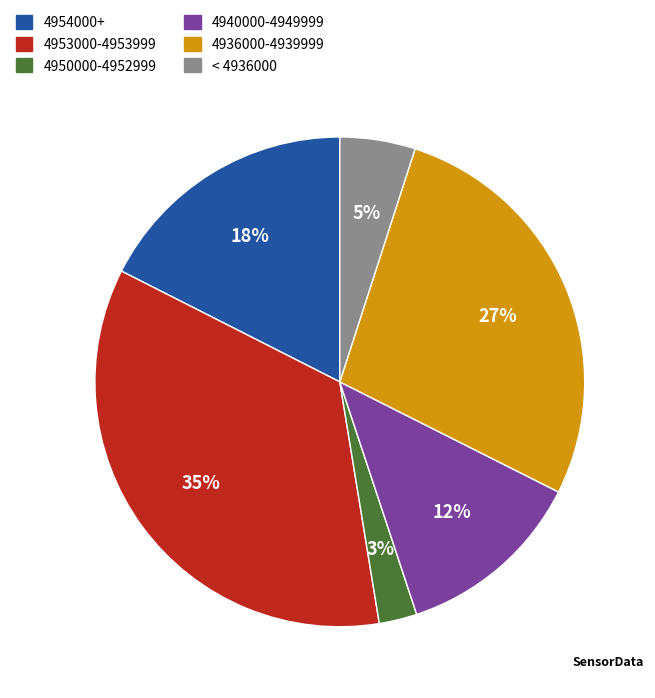

Is there any slice that represents more than half of the pie?

No